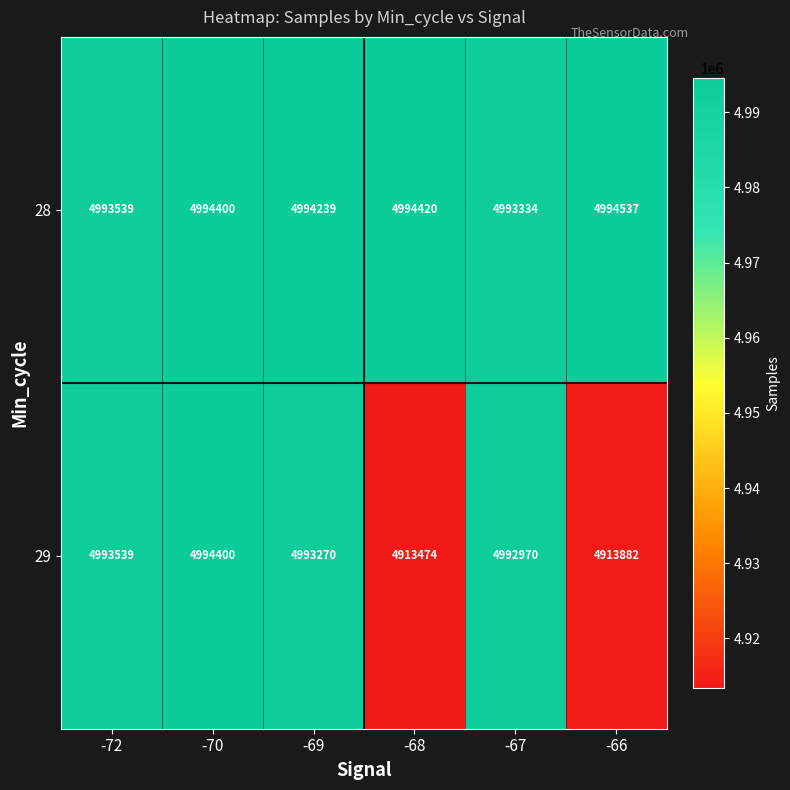

What is the total value across all series at -70?

9988800